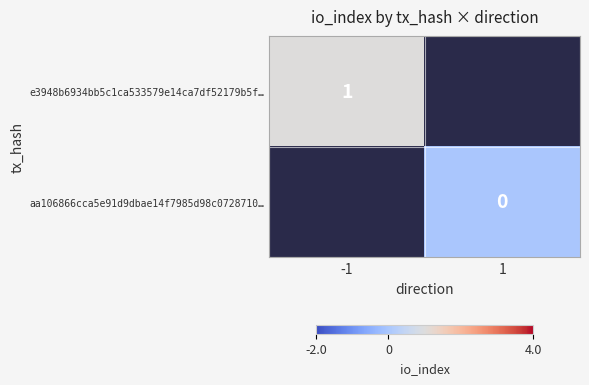

The value of e3948b6934bb5c1ca533579e14ca7df52179b5f… at -1 is 1. True or false?

True